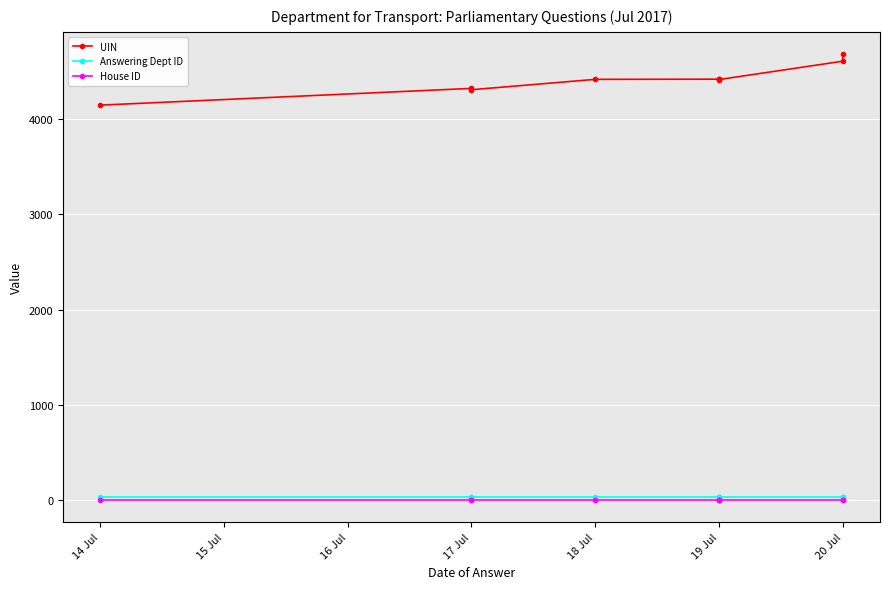

Is this an area chart (filled region under the line)?

No